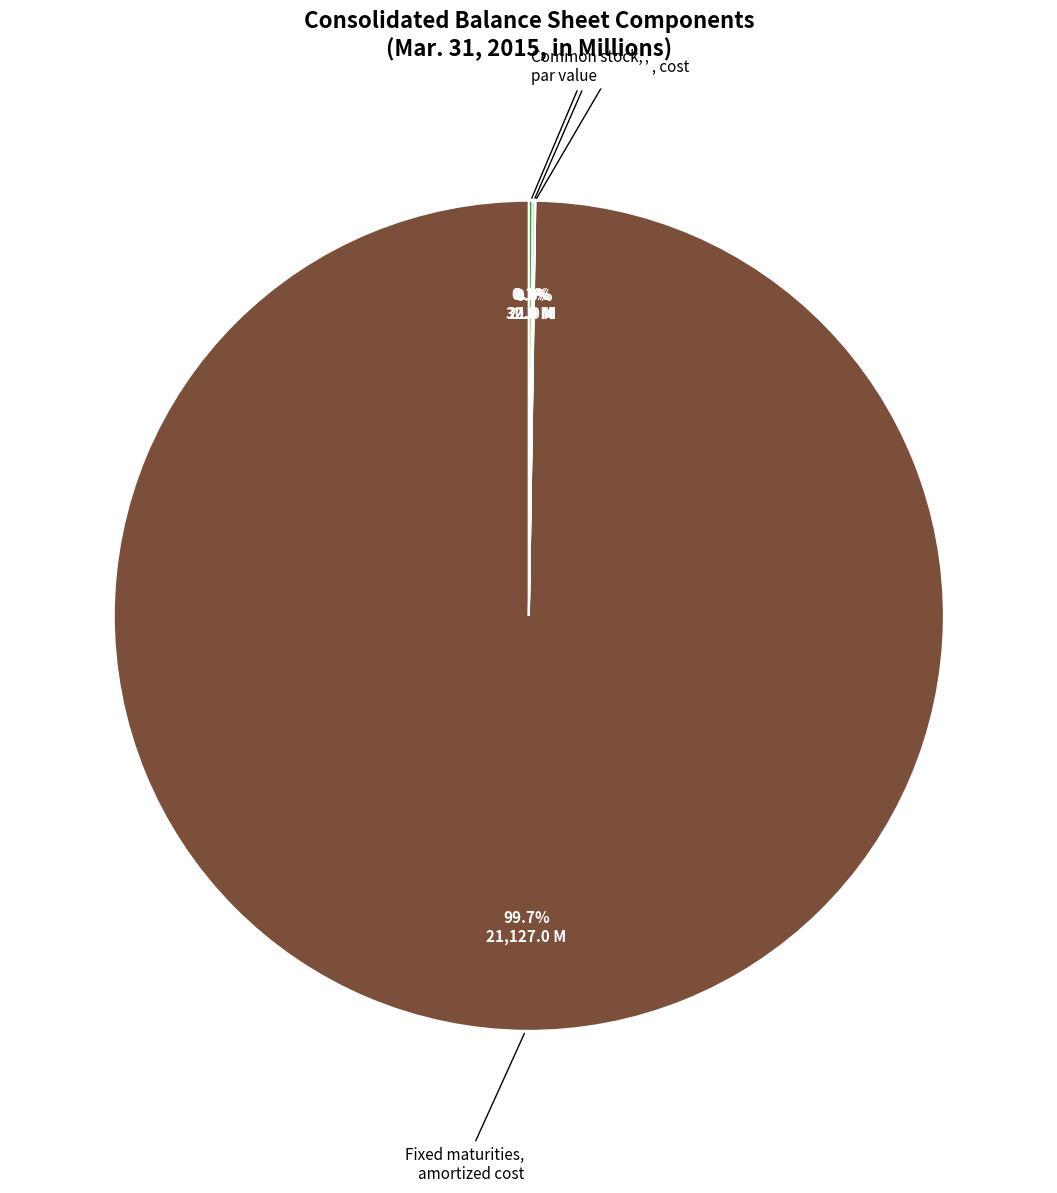

Is there a majority slice in this chart?

Yes